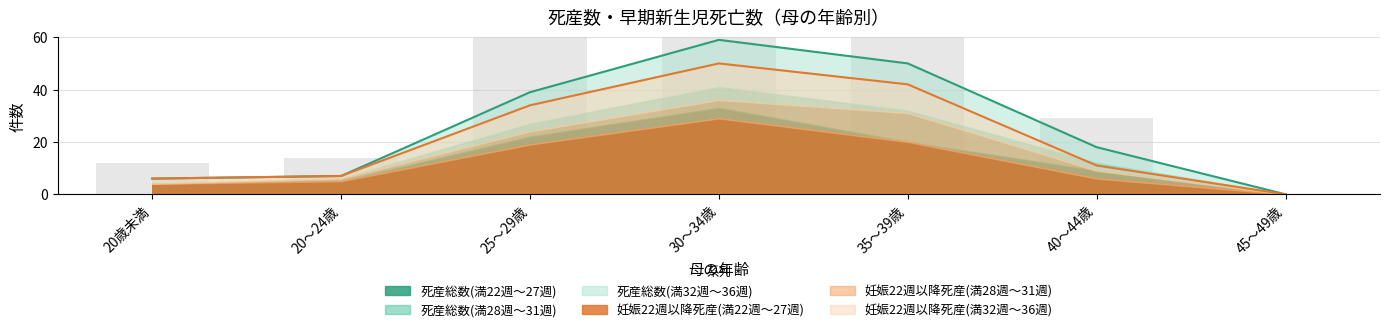

What is the total value across all series at 30～34歳?

218